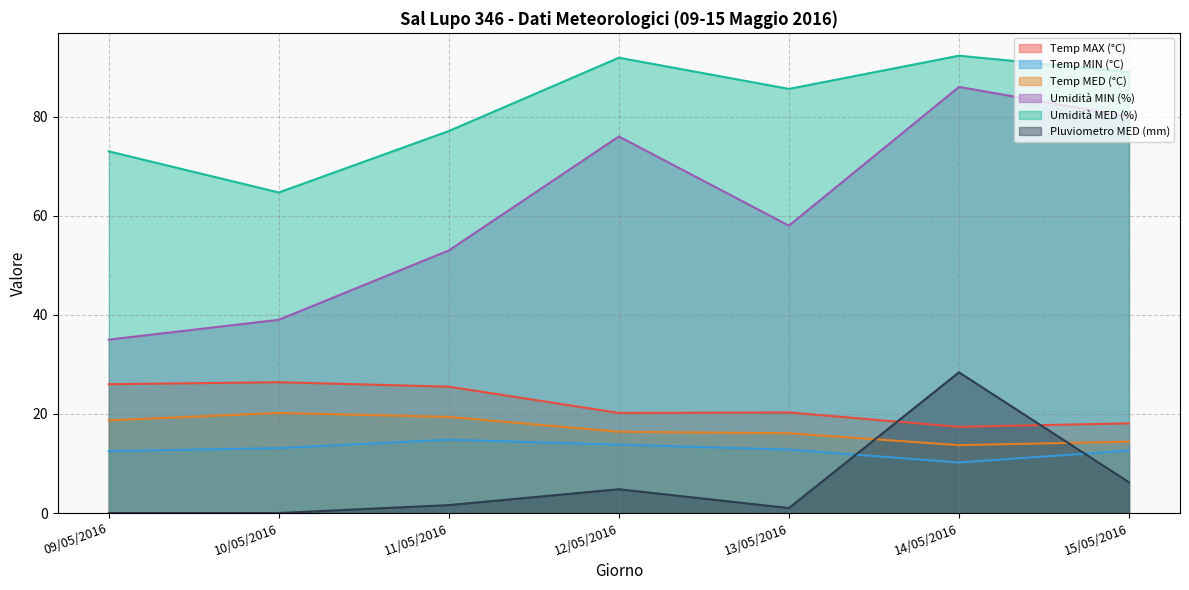

What is the value of the Pluviometro MED (mm) point at the 6th from the left?

28.4